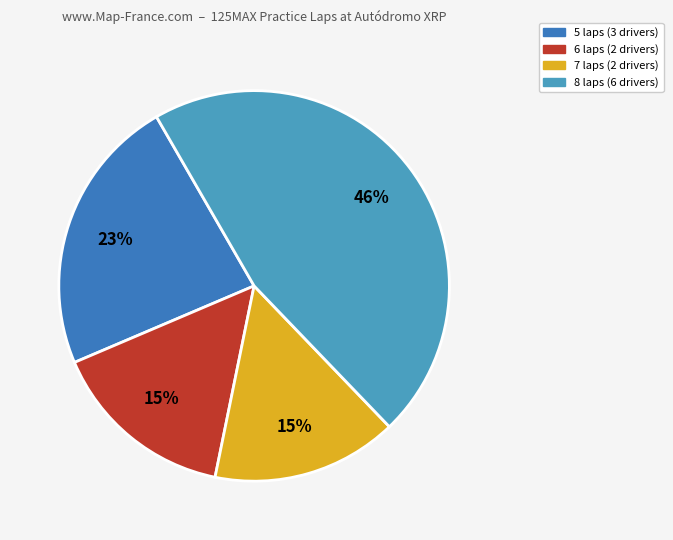

True or false: 5 laps (3 drivers) accounts for 35% of the total.

False